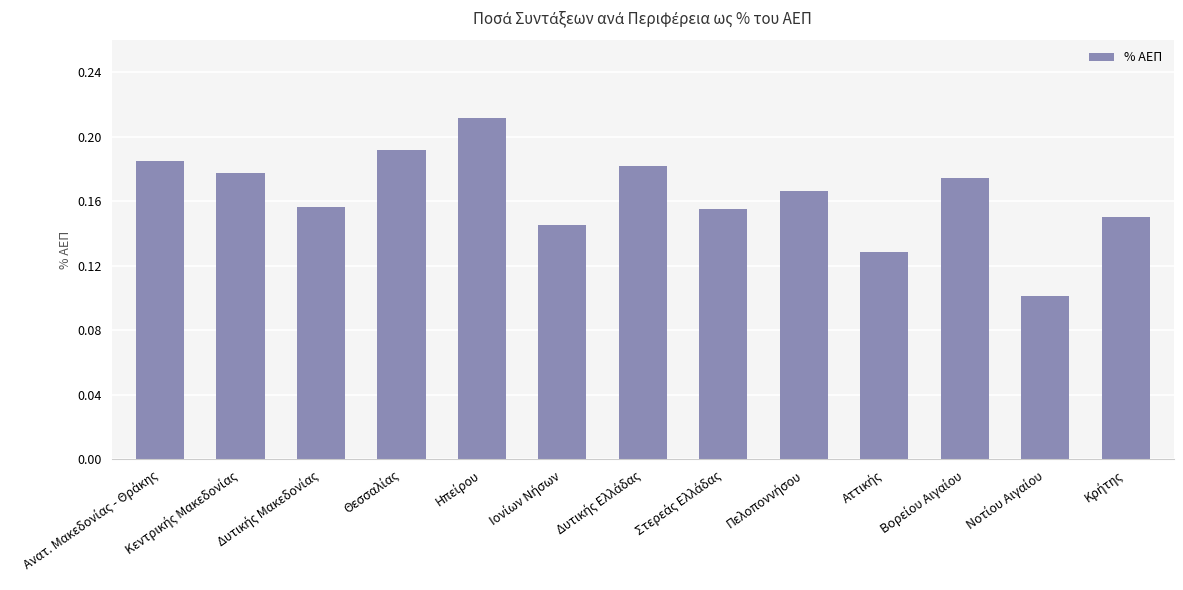

Count the values in the range 0 to 1.

13